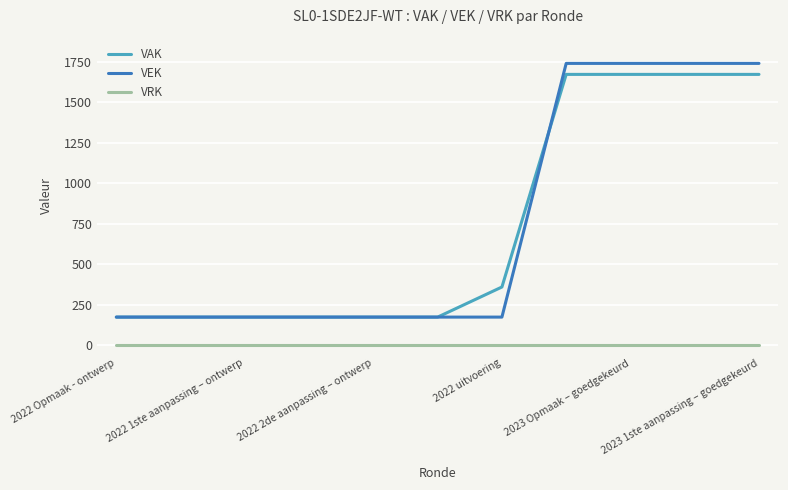

Which series has the largest range (max minus min)?

VEK